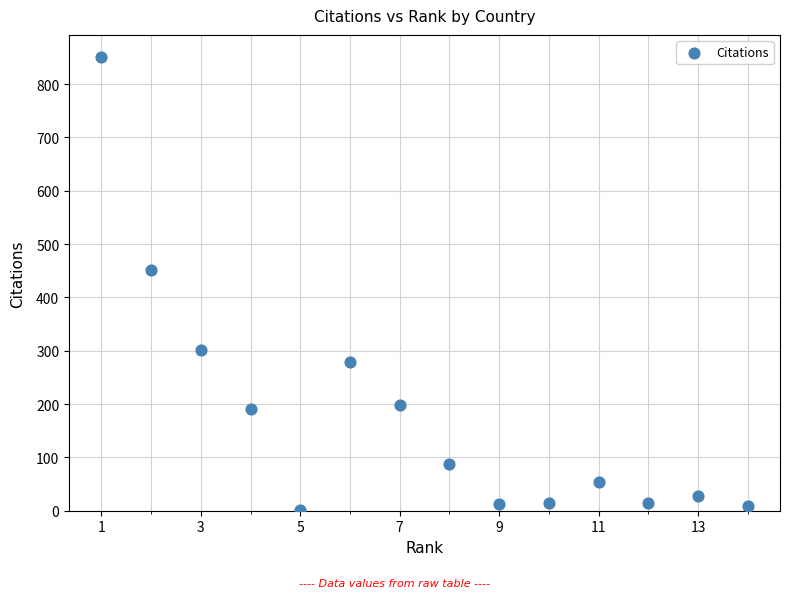

What Y value in the scatter plot is closest to 426?

452